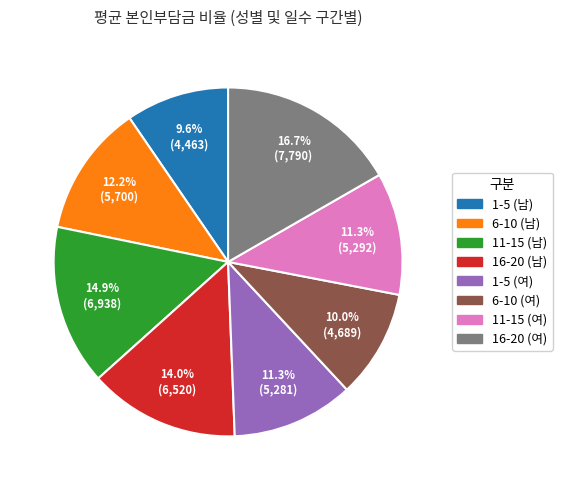

What is the ratio of the value at 11-15 (남) to the value at 16-20 (남)?

1.1